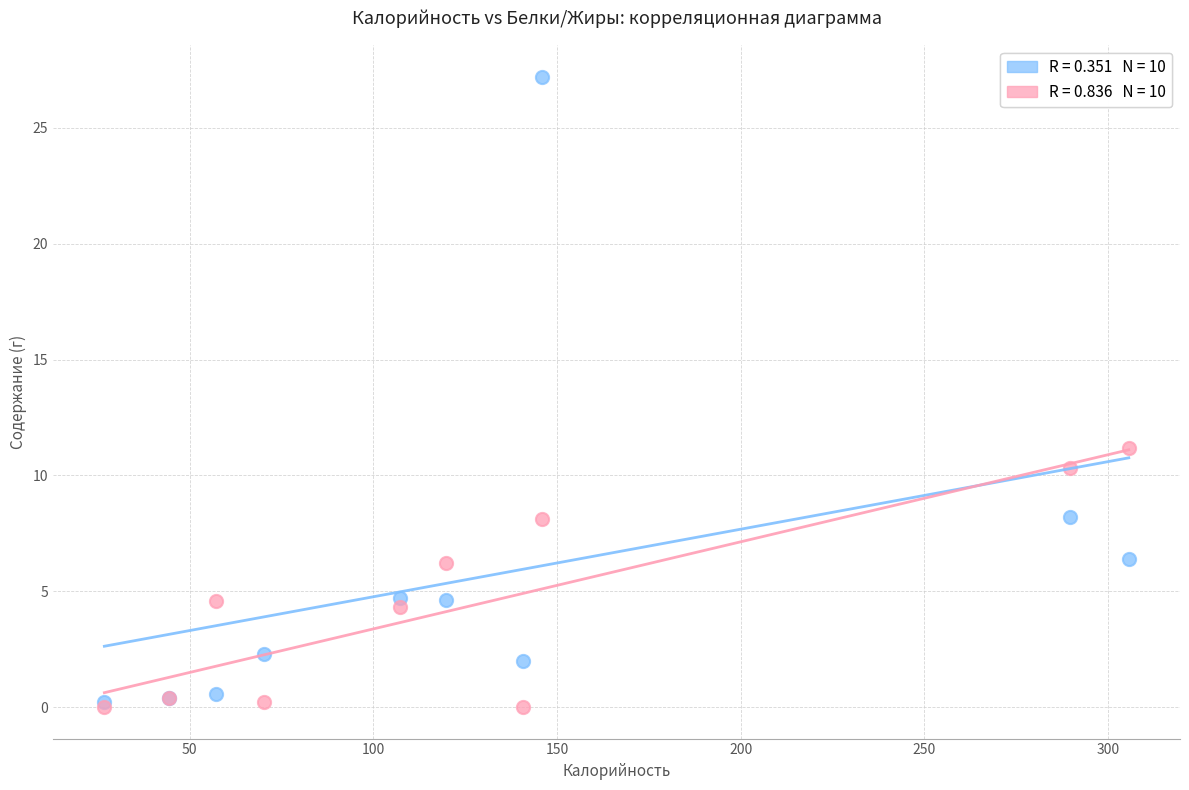

Across all series, what Y value is closest to 13?

11.2